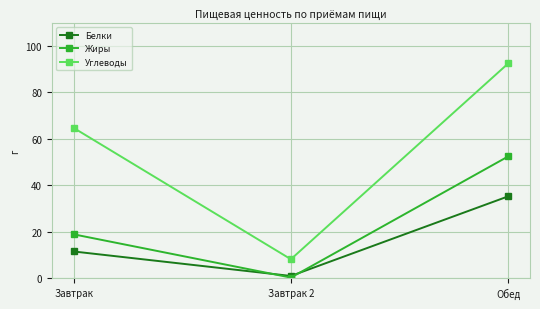

Does the chart have visible grid lines?

Yes